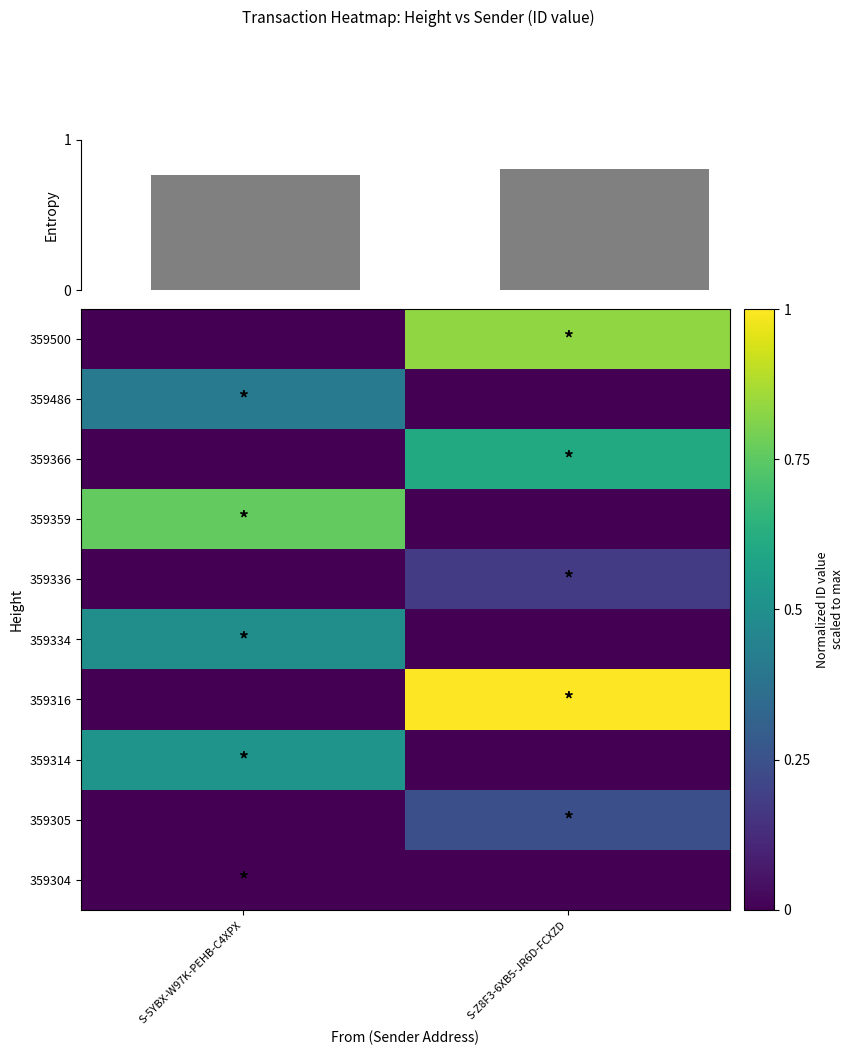

At which label is 359366 closest to 0?

S-5YBX-W97K-PEHB-C4XPX